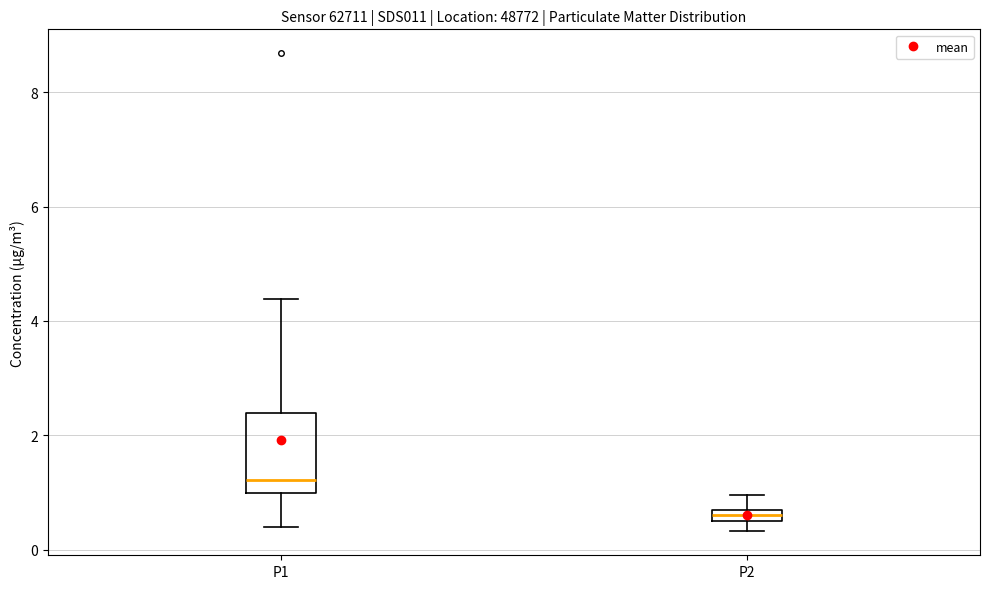

Where is the lower edge of the box for P2 on the y-axis? The values are not printed on the chart, so give them approximately, as read against the axis.

0.6